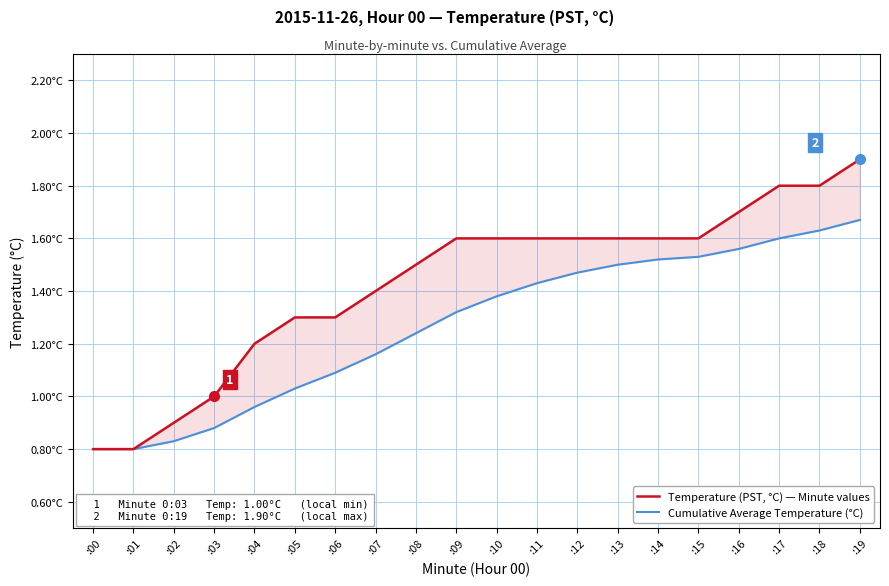

How many distinct data groups are displayed?

2